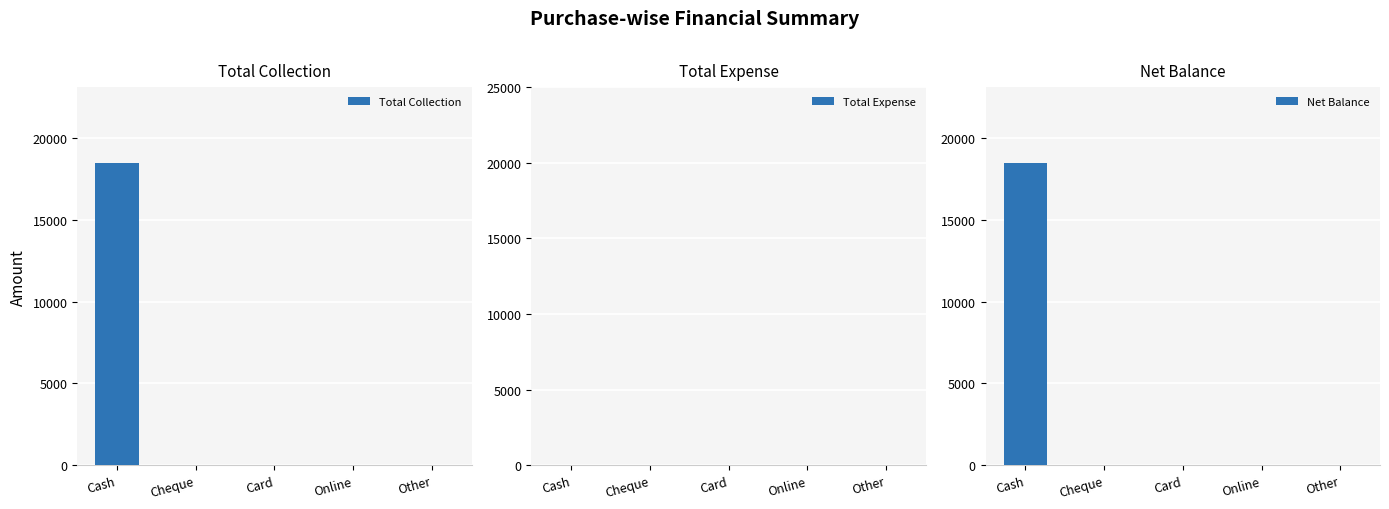

At which label is Total Collection closest to 9250?

Cash